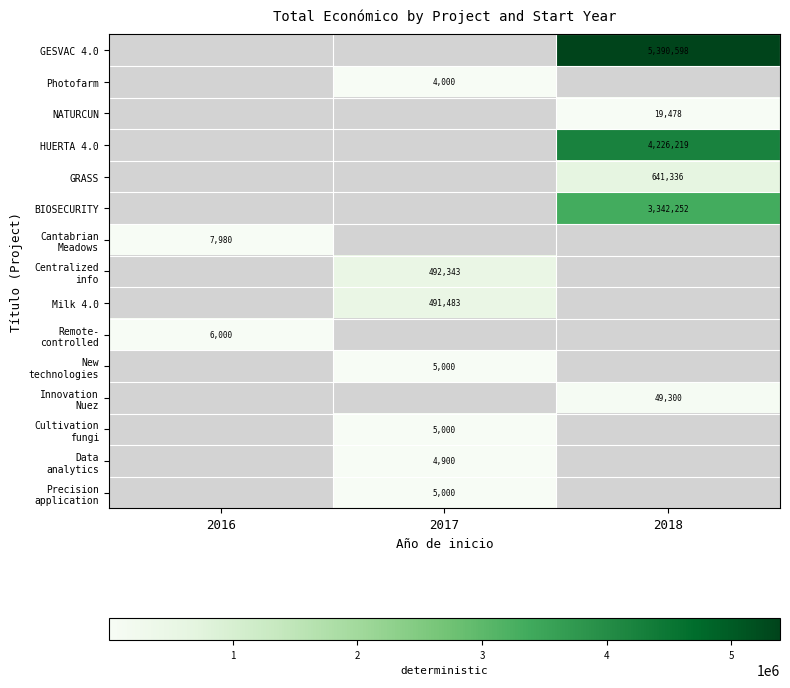

The NATURCUN series shows 31782 at 2018. True or false?

False